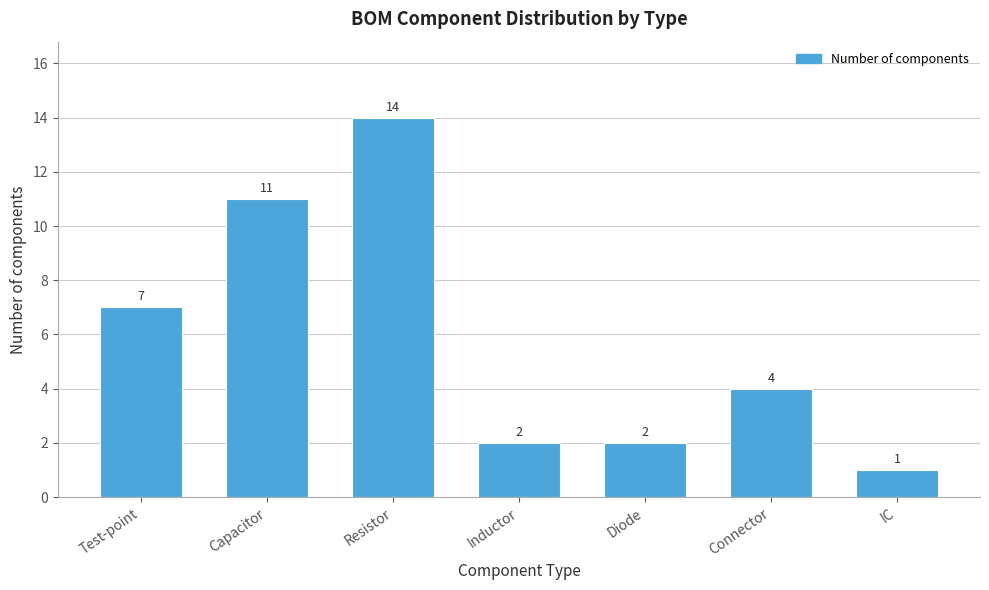

Reading left to right, list all the values displayed in this chart.

7	11	14	2	2	4	1